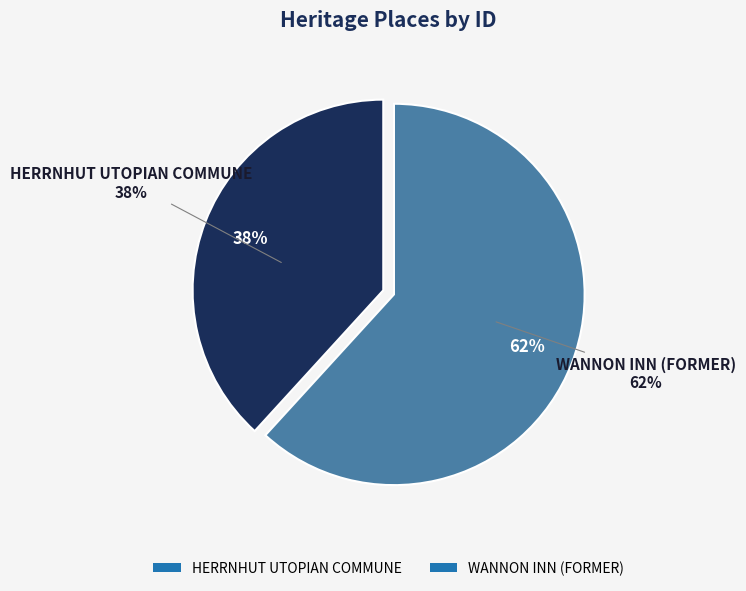

How many segments does this pie chart have?

2